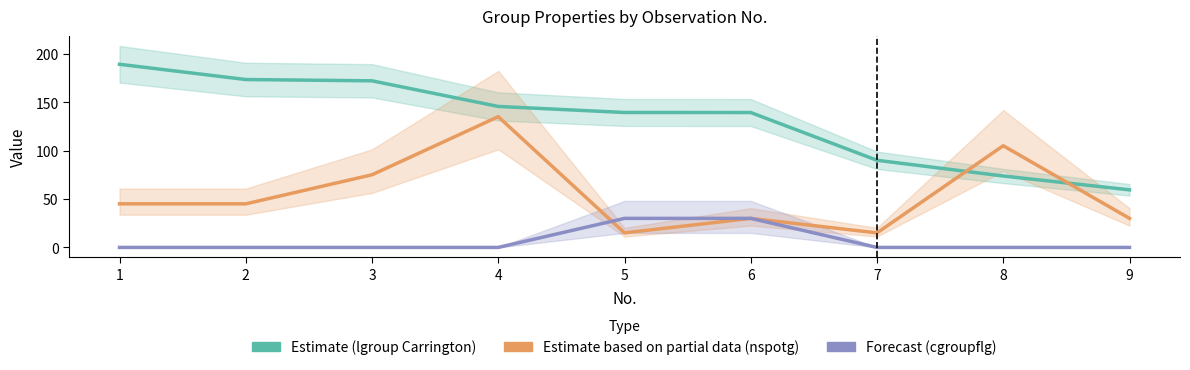

True or false: lgroup(Carrington) and cgroupflg intersect in this chart.

False